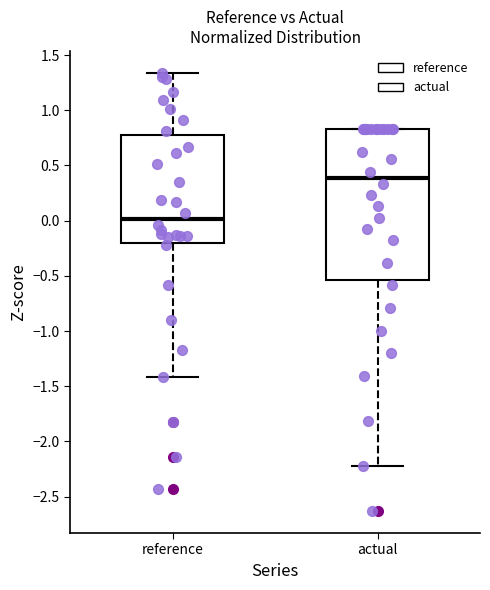

Where does the lower whisker of the box for actual end on the y-axis? The values are not printed on the chart, so give them approximately, as read against the axis.

-2.20